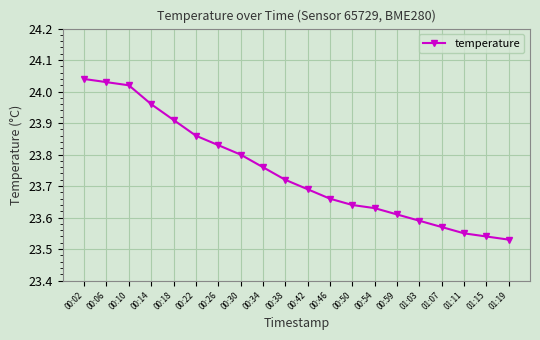

How many lines are shown in the chart?

1